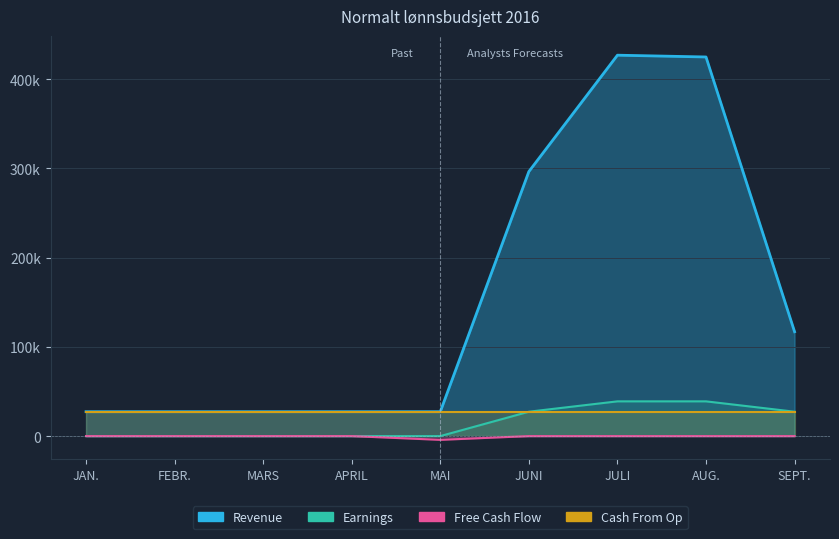

Which series has the largest range (max minus min)?

Earnings